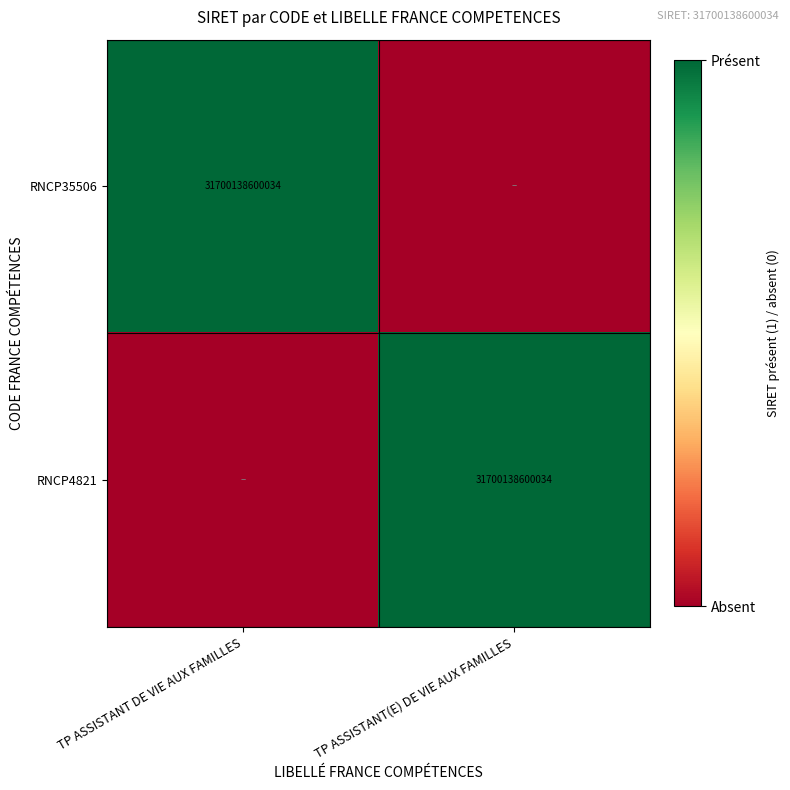

True or false: RNCP4821 has a value of 31700138600034 at TP ASSISTANT(E) DE VIE AUX FAMILLES.

True